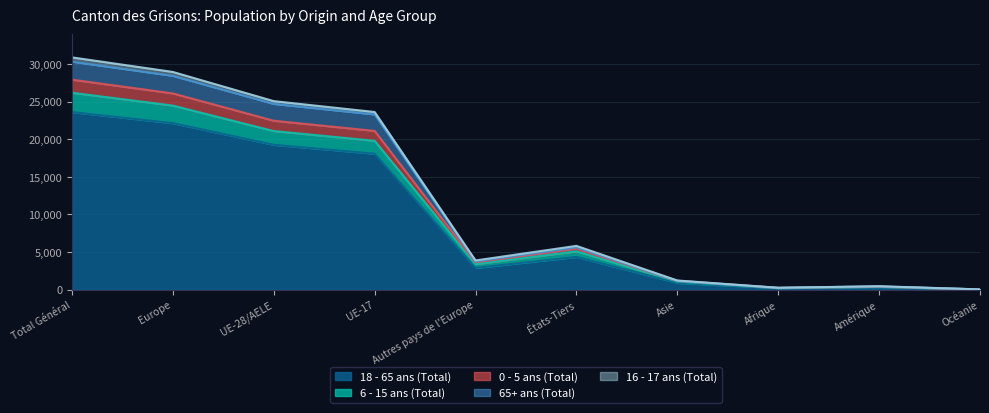

What are all the series names shown in the legend?

18 - 65 ans (Total), 6 - 15 ans (Total), 0 - 5 ans (Total), 65+ ans (Total), 16 - 17 ans (Total)